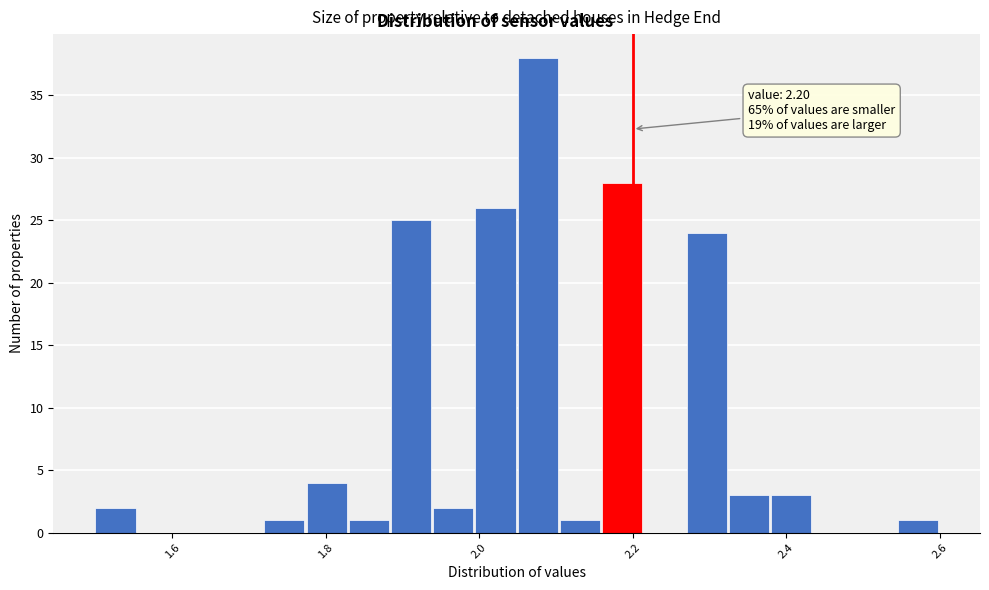

Around what value on the x-axis is the tallest bar? Give the approximate position of its centre, as read against the axis.

2.08